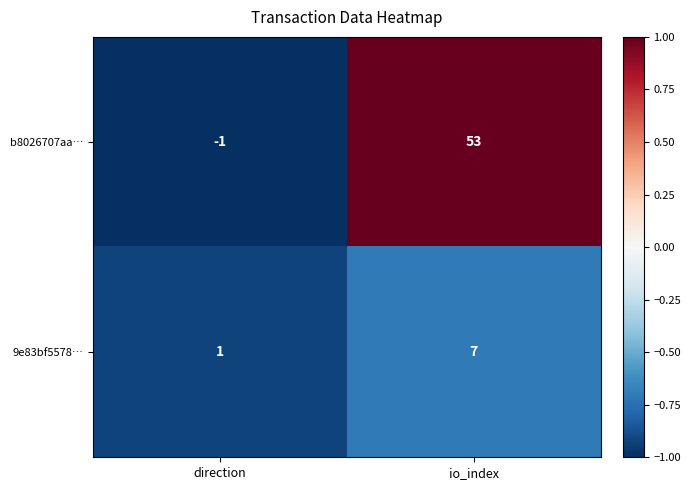

What is the spread (max minus min) of values at direction?

2